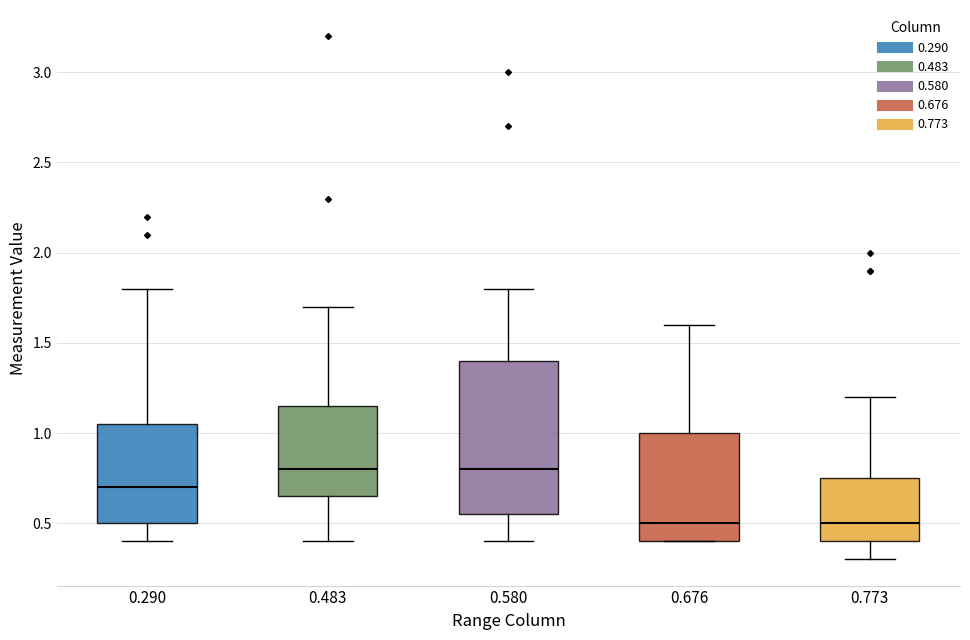

Where does the upper whisker of the box at x = 0.676 end on the y-axis? The values are not printed on the chart, so give them approximately, as read against the axis.

1.60